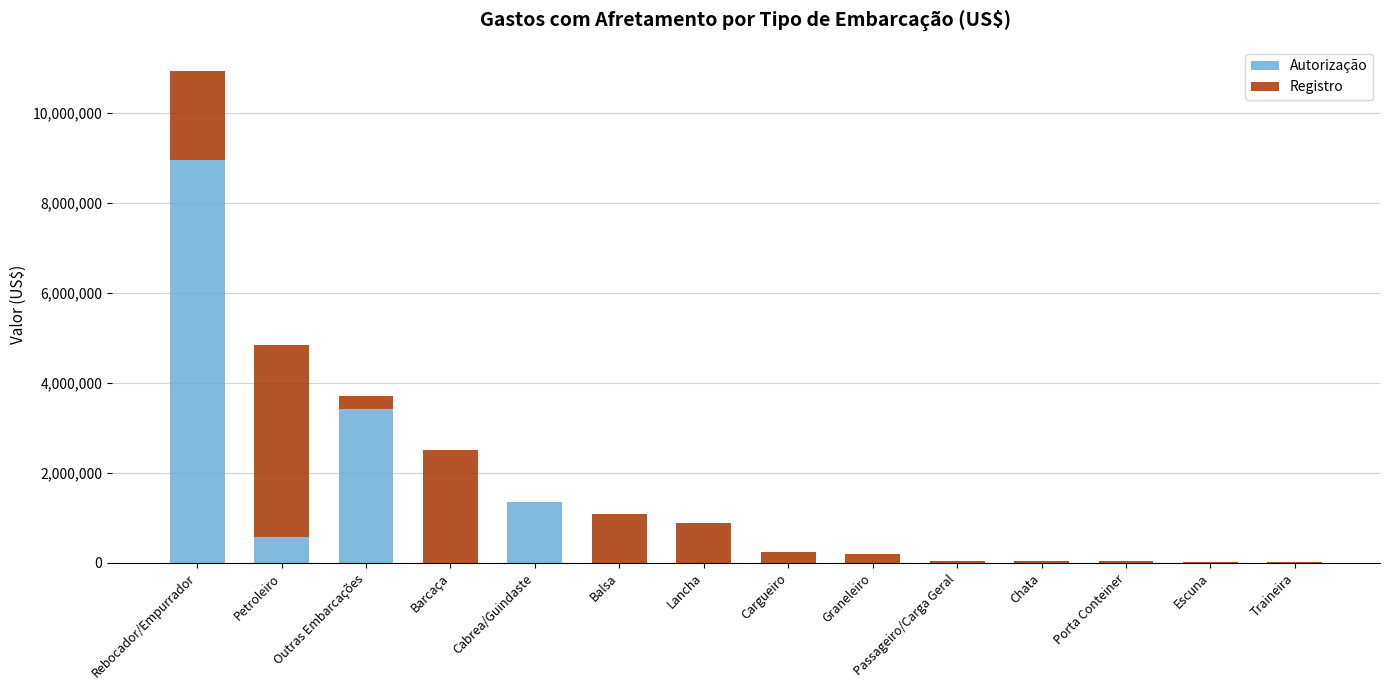

What are all the series names shown in the legend?

Autorização, Registro